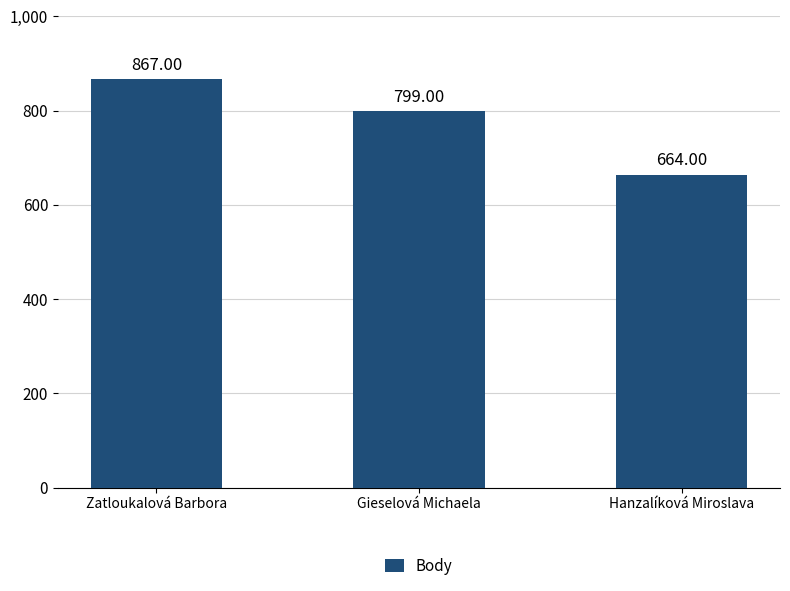

How many categories are shown in the chart?

3